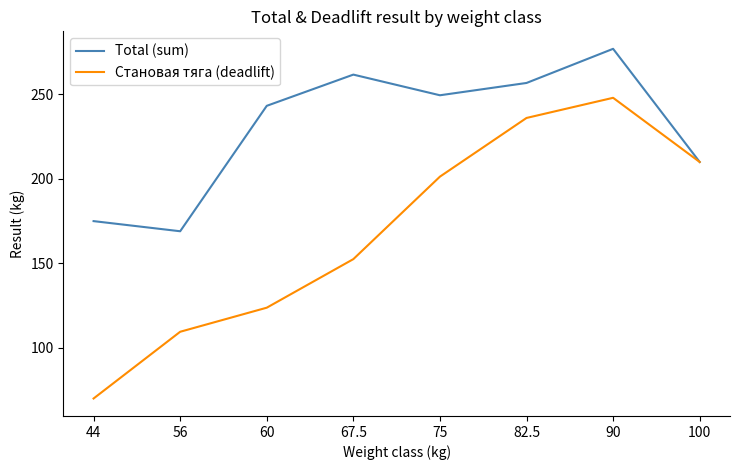

What is the difference between the Становая тяга (deadlift) values at 75 and 82.5?

34.7